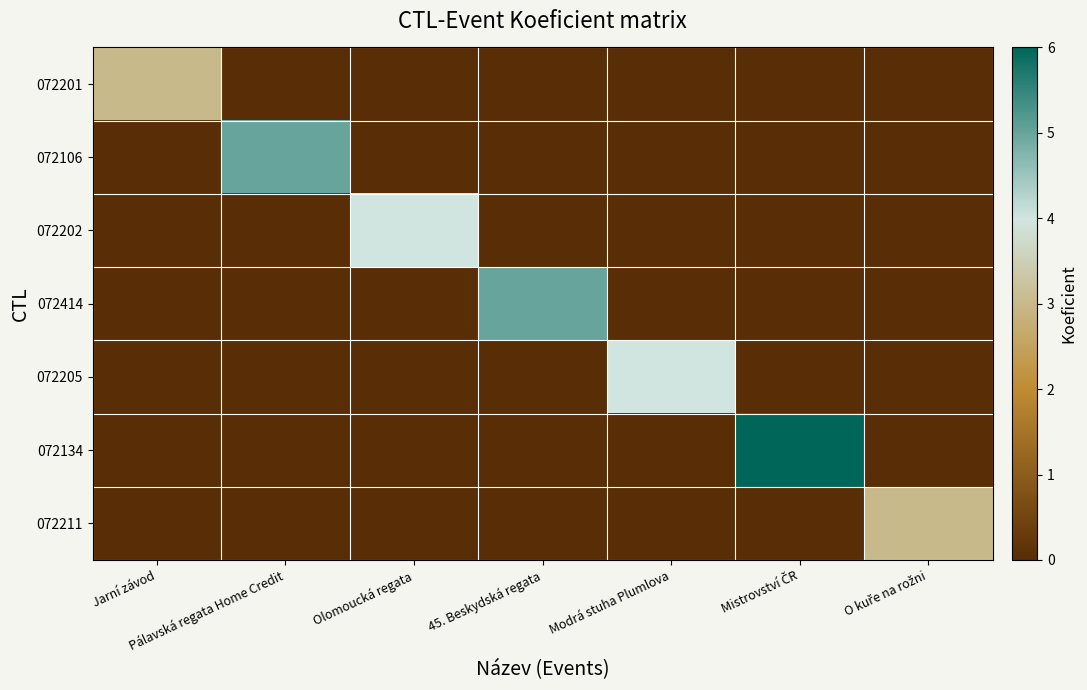

Reading left to right, extract all data points from this chart.

072201: Jarní závod=3	Pálavská regata Home Credit=0	Olomoucká regata=0	45. Beskydská regata=0	Modrá stuha Plumlova=0	Mistrovství ČR=0	O kuře na rožni=0
072106: Jarní závod=0	Pálavská regata Home Credit=5	Olomoucká regata=0	45. Beskydská regata=0	Modrá stuha Plumlova=0	Mistrovství ČR=0	O kuře na rožni=0
072202: Jarní závod=0	Pálavská regata Home Credit=0	Olomoucká regata=4	45. Beskydská regata=0	Modrá stuha Plumlova=0	Mistrovství ČR=0	O kuře na rožni=0
072414: Jarní závod=0	Pálavská regata Home Credit=0	Olomoucká regata=0	45. Beskydská regata=5	Modrá stuha Plumlova=0	Mistrovství ČR=0	O kuře na rožni=0
072205: Jarní závod=0	Pálavská regata Home Credit=0	Olomoucká regata=0	45. Beskydská regata=0	Modrá stuha Plumlova=4	Mistrovství ČR=0	O kuře na rožni=0
072134: Jarní závod=0	Pálavská regata Home Credit=0	Olomoucká regata=0	45. Beskydská regata=0	Modrá stuha Plumlova=0	Mistrovství ČR=6	O kuře na rožni=0
072211: Jarní závod=0	Pálavská regata Home Credit=0	Olomoucká regata=0	45. Beskydská regata=0	Modrá stuha Plumlova=0	Mistrovství ČR=0	O kuře na rožni=3